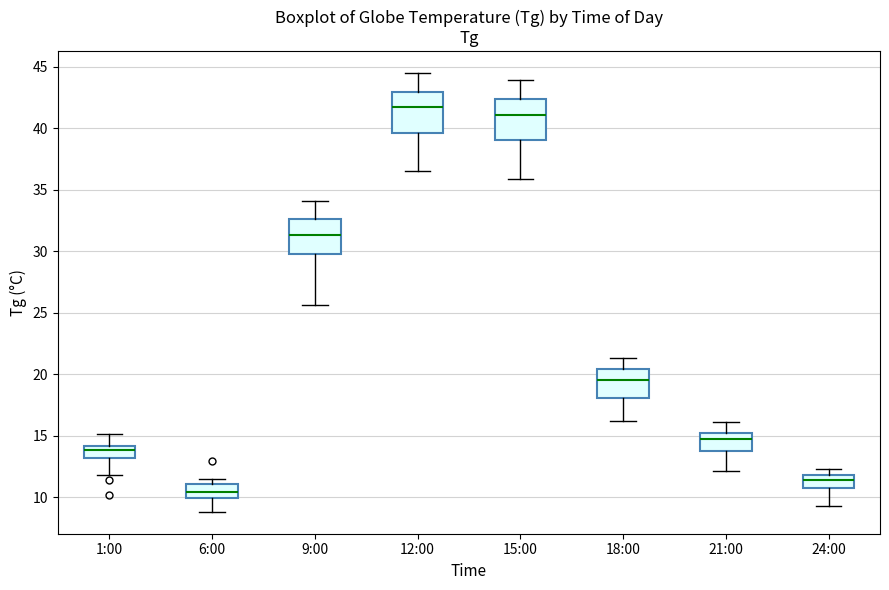

Reading left to right, read every box against the y-axis: the position of its median line, the range the box covers, and the ends of its whiskers. The values are not printed on the chart, so give them approximately, as read against the axis.

1:00: median 14.0 (just below the box's upper edge), box 13.0 to 14.0, whiskers 12.0 to 15.0
6:00: median 10.5, box 10.0 to 11.0, whiskers 9.0 to 11.5
9:00: median 31.5, box 30.0 to 32.5, whiskers 25.5 to 34.0
12:00: median 41.5, box 39.5 to 43.0, whiskers 36.5 to 44.5
15:00: median 41.0, box 39.0 to 42.5, whiskers 36.0 to 44.0
18:00: median 19.5, box 18.0 to 20.5, whiskers 16.0 to 21.5
21:00: median 14.5, box 14.0 to 15.5, whiskers 12.0 to 16.0
24:00: median 11.5, box 11.0 to 12.0, whiskers 9.5 to 12.5